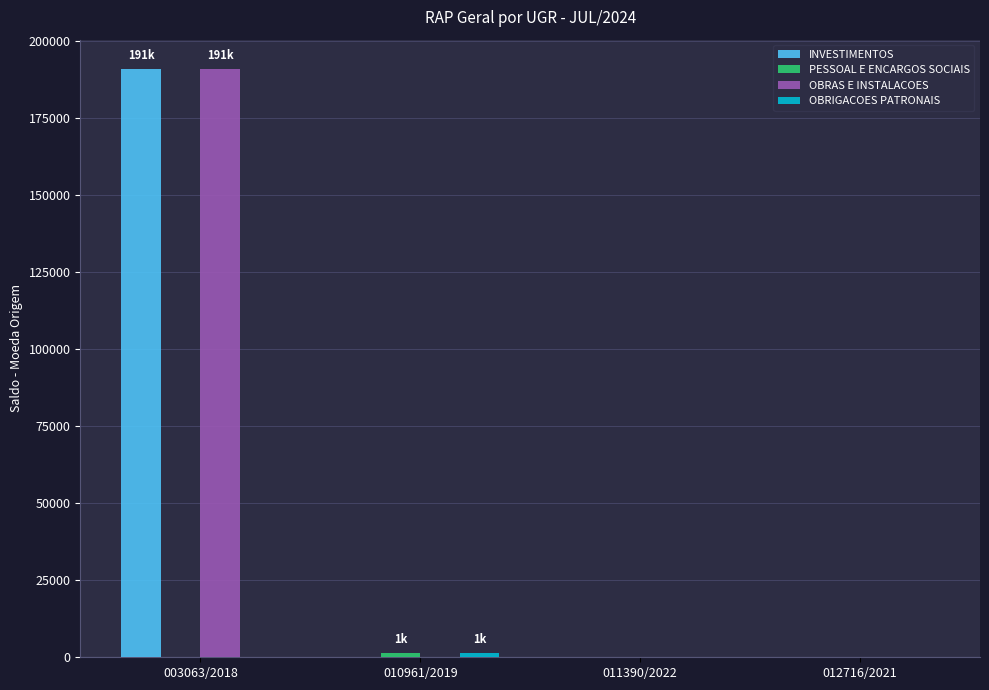

What is the maximum value for INVESTIMENTOS?

190840.5